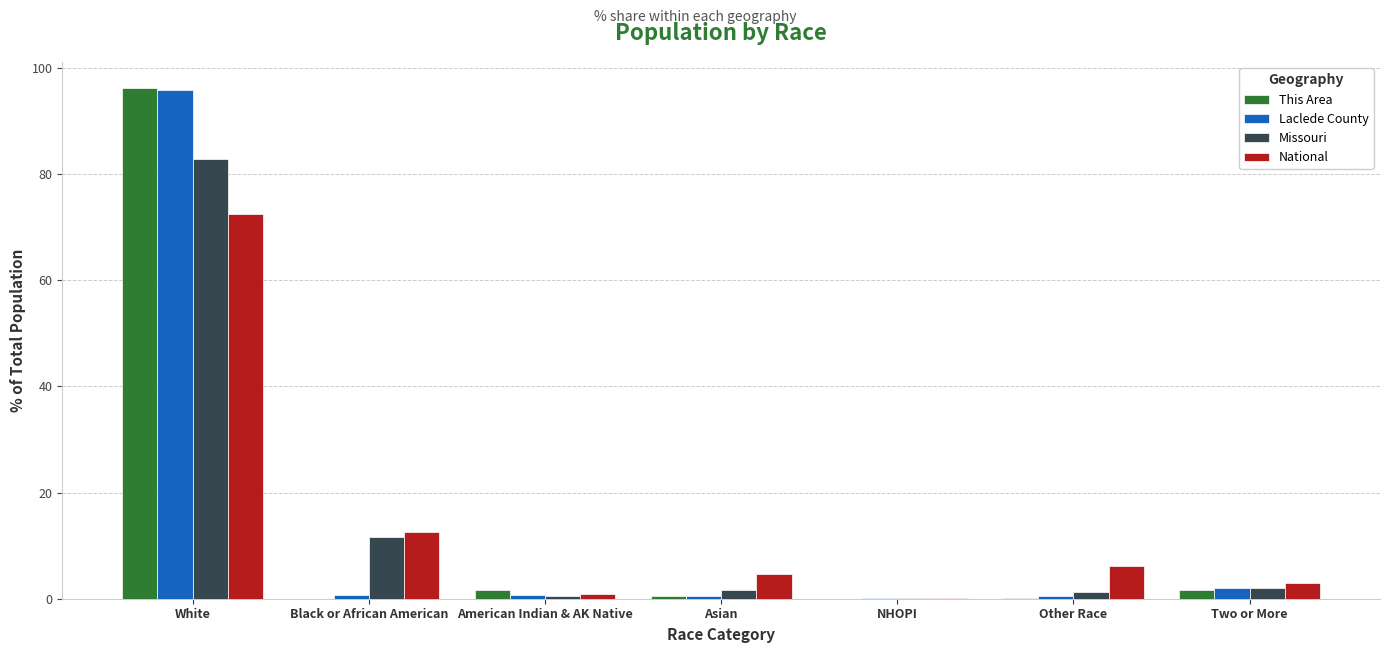

Count the number of data series in this chart.

4